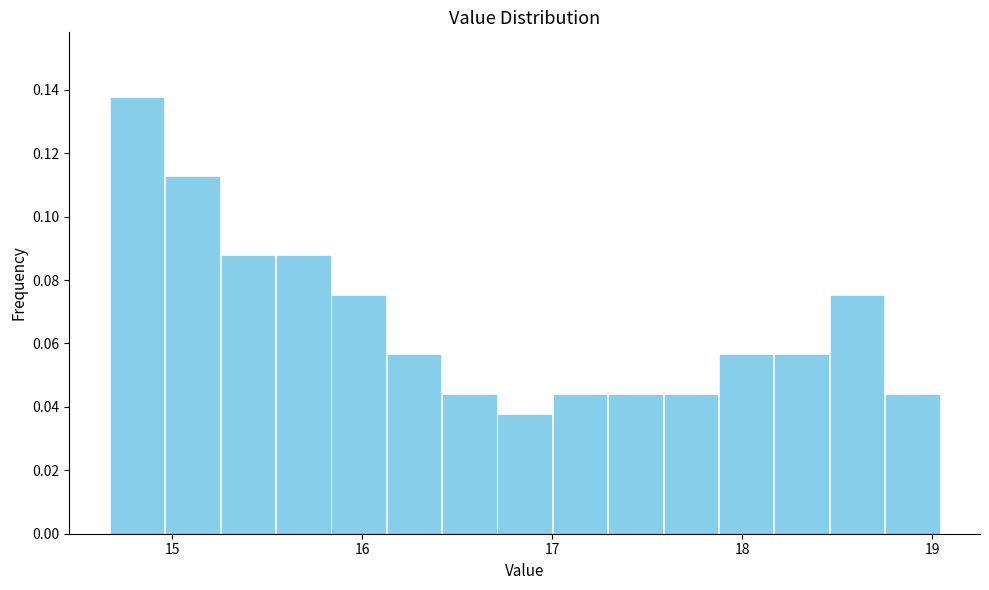

Around what value on the x-axis is the tallest bar? Give the approximate position of its centre, as read against the axis.

14.8